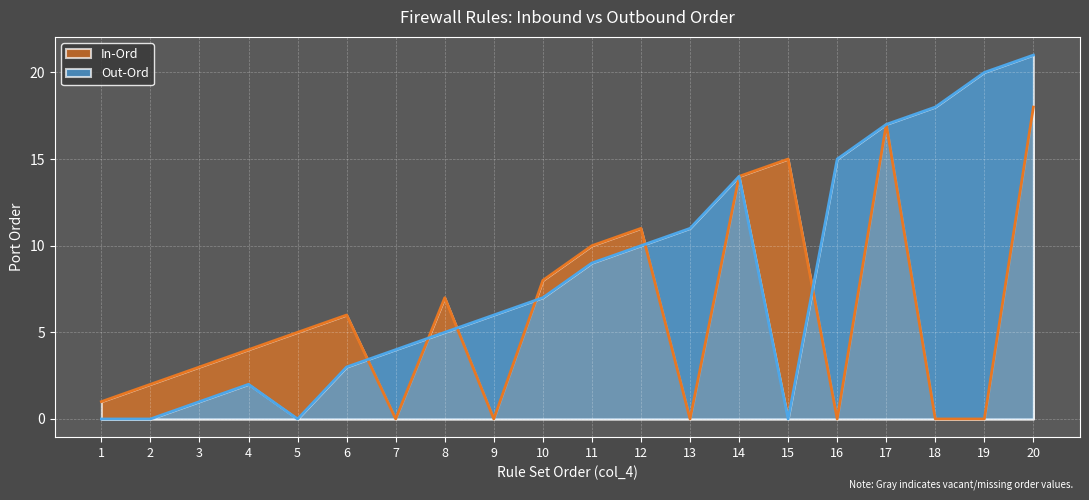

What is the value of the Out-Ord point at the 14th from the left?

14